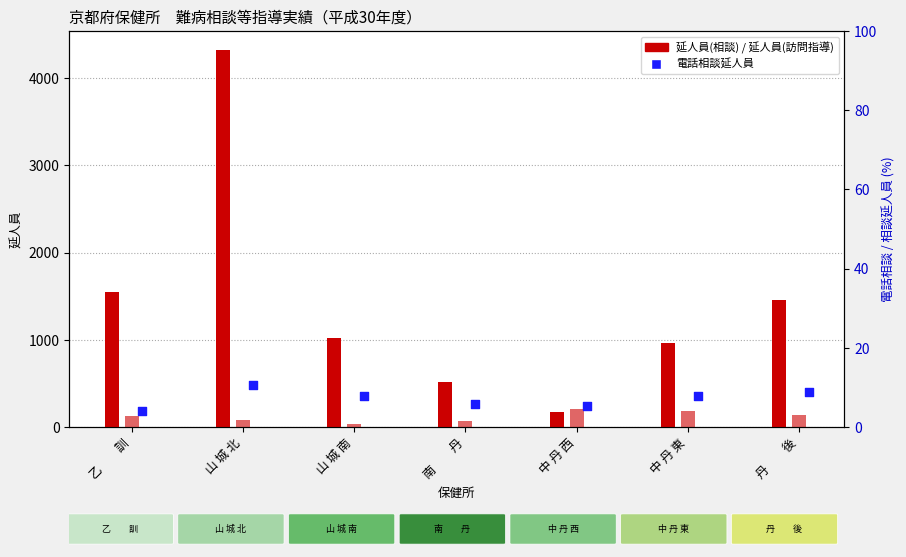

Which series reaches the maximum Y coordinate?

延人員(相談)